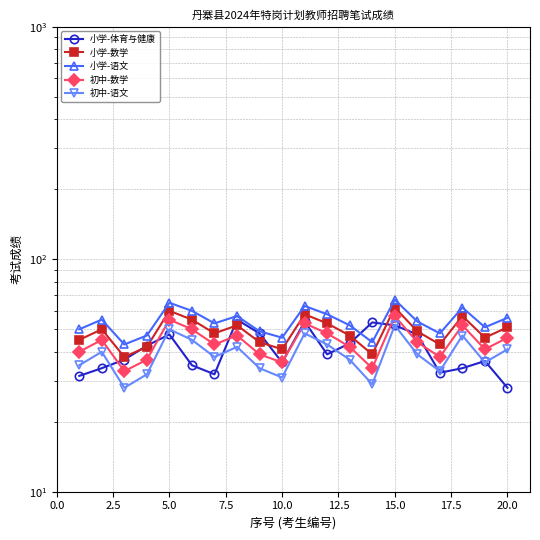

Read the 小学-数学 value at 17.5.

52.0